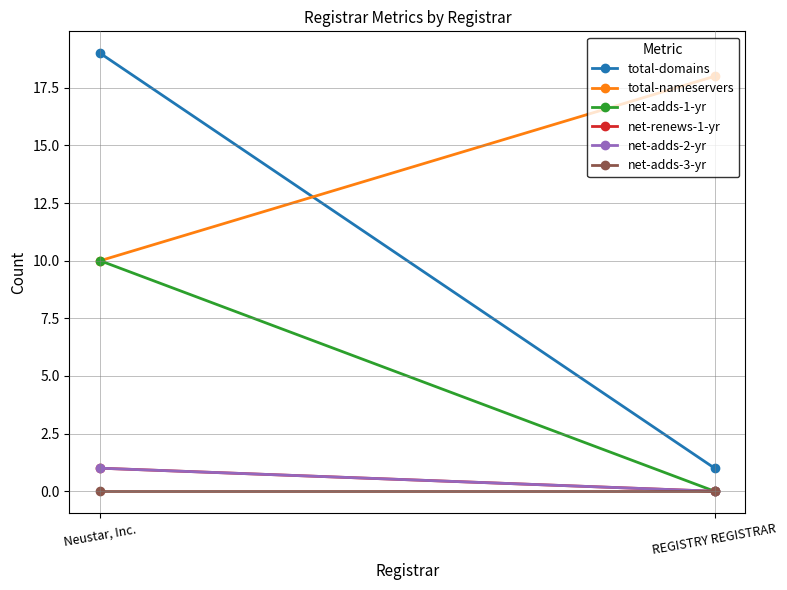

Reading left to right, transcribe all the data shown in this chart.

total-domains: 19	1
total-nameservers: 10	18
net-adds-1-yr: 10	0
net-renews-1-yr: 1	0
net-adds-2-yr: 1	0
net-adds-3-yr: 0	0